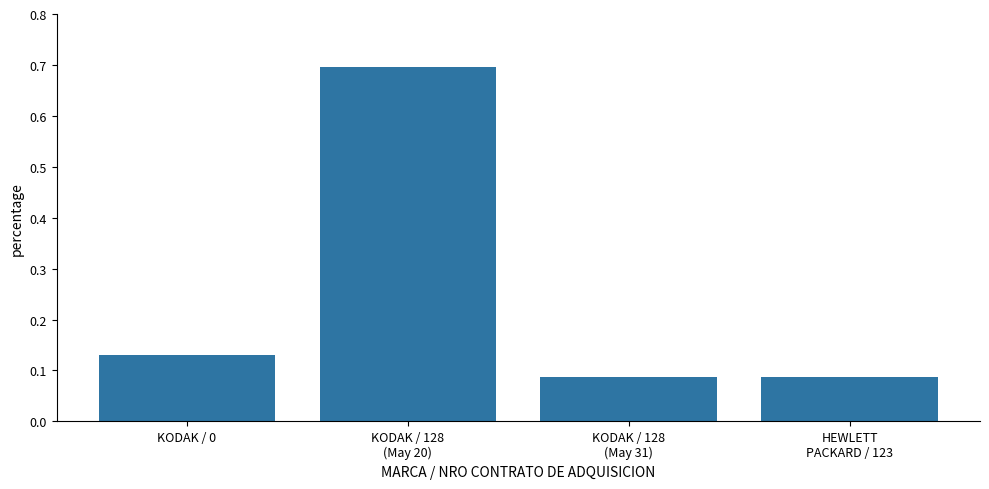

The value at HEWLETT
PACKARD / 123 is 0.2. True or false?

False